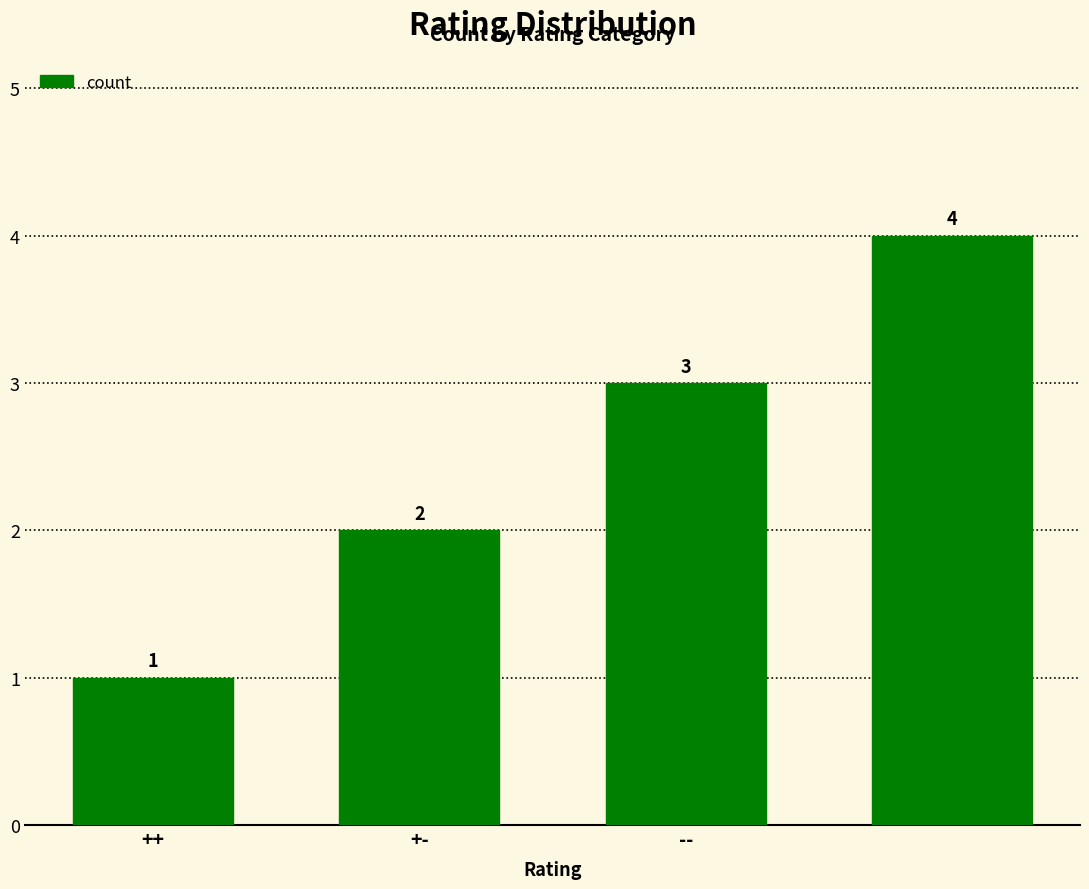

Count the values in the range 2 to 4.

3